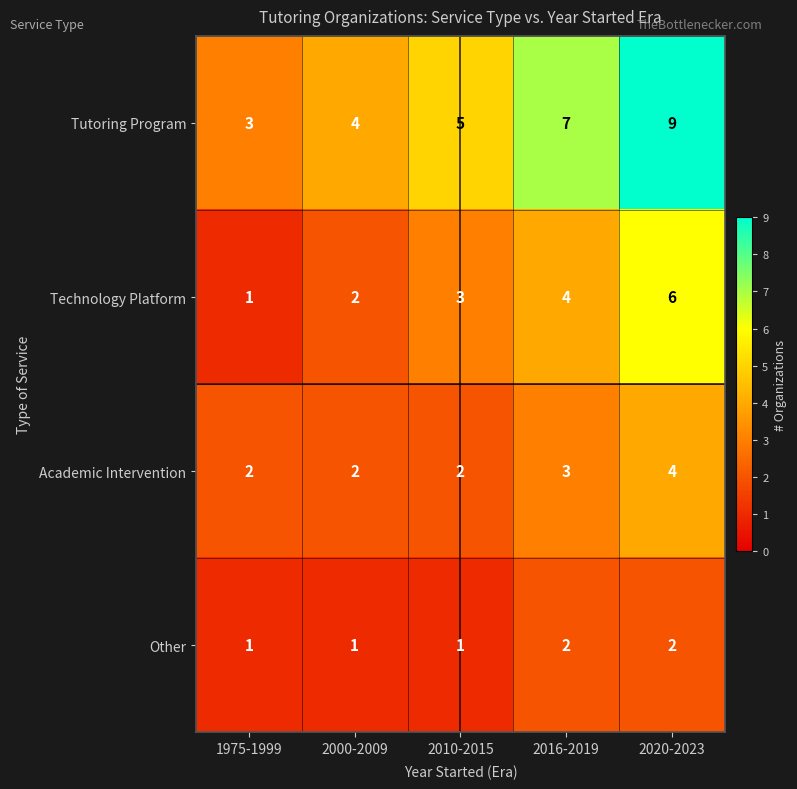

Reading left to right, what are all the values shown in this chart?

Tutoring Program: 1975-1999=3	2000-2009=4	2010-2015=5	2016-2019=7	2020-2023=9
Technology Platform: 1975-1999=1	2000-2009=2	2010-2015=3	2016-2019=4	2020-2023=6
Academic Intervention: 1975-1999=2	2000-2009=2	2010-2015=2	2016-2019=3	2020-2023=4
Other: 1975-1999=1	2000-2009=1	2010-2015=1	2016-2019=2	2020-2023=2